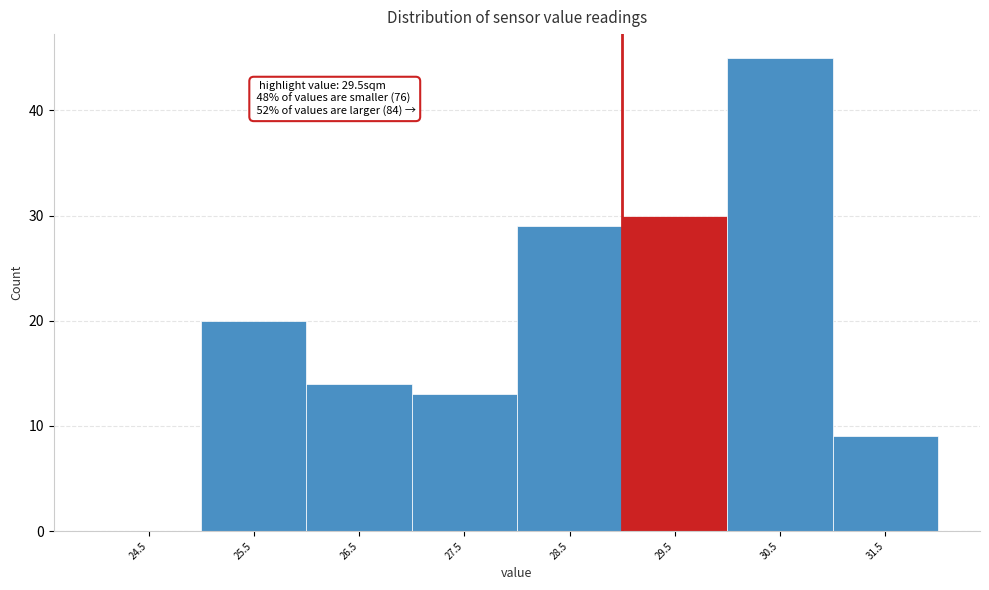

Reading right to left, extract all data points from this chart.

31.5=9	30.5=45	29.5=30	28.5=29	27.5=13	26.5=14	25.5=20	24.5=0